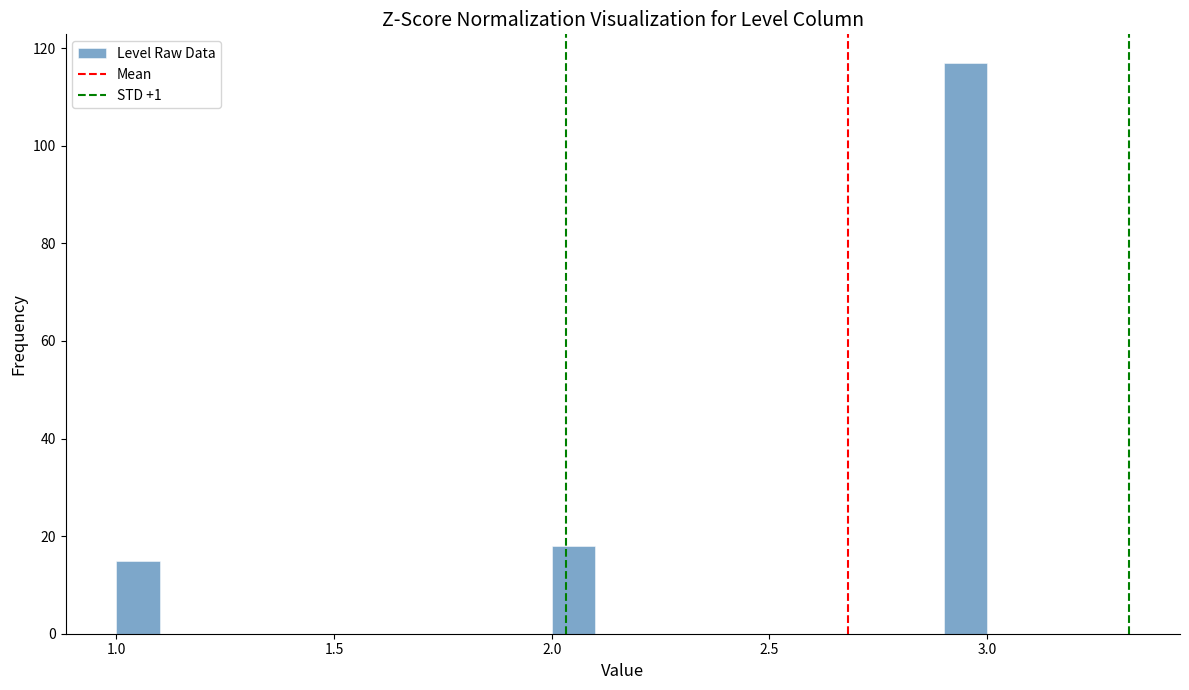

Read against the x-axis, roughly where is the centre of the tallest bar?

2.95